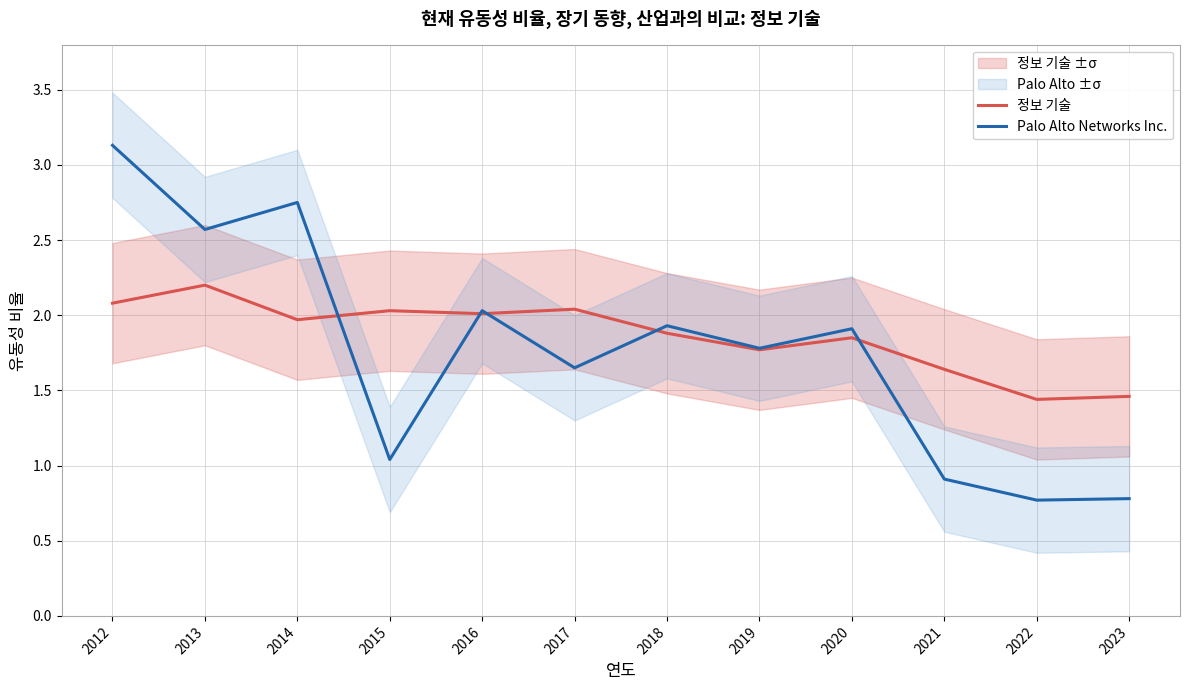

At which label is Palo Alto Networks Inc. closest to 1?

2015